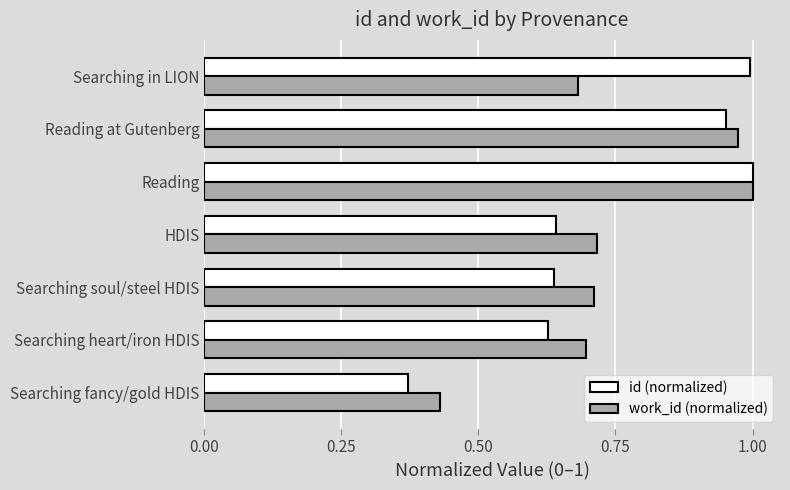

At how many categories does at least one series exceed 0?

7